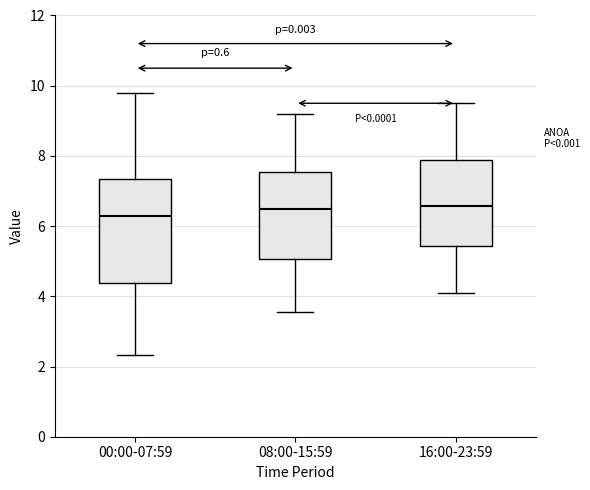

Reading left to right, transcribe this box plot: for each box, give where its median line is, the range the box spans, and where its two whiskers end, as read against the y-axis. The values are not printed on the chart, so give them approximately, as read against the axis.

00:00-07:59: median 6.2, box 4.4 to 7.4, whiskers 2.4 to 9.8
08:00-15:59: median 6.4, box 5.0 to 7.6, whiskers 3.6 to 9.2
16:00-23:59: median 6.6, box 5.4 to 7.8, whiskers 4.2 to 9.6